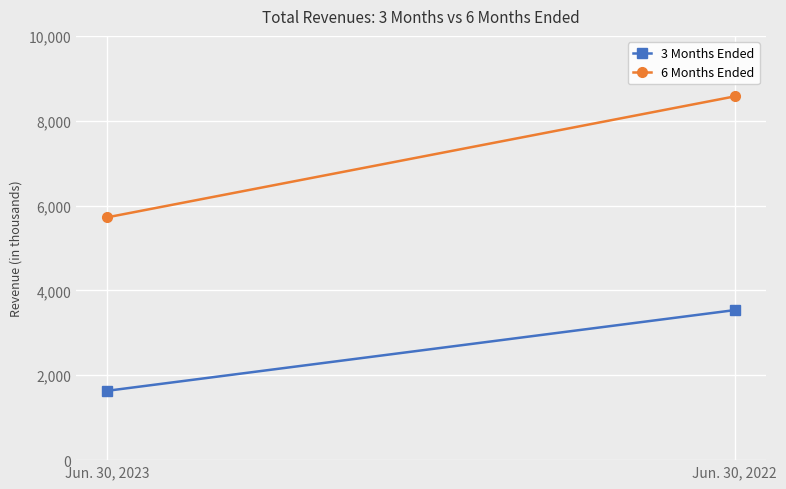

Reading left to right, list all the values displayed in this chart.

3 Months Ended: Jun. 30, 2023=1635	Jun. 30, 2022=3536
6 Months Ended: Jun. 30, 2023=5724	Jun. 30, 2022=8573